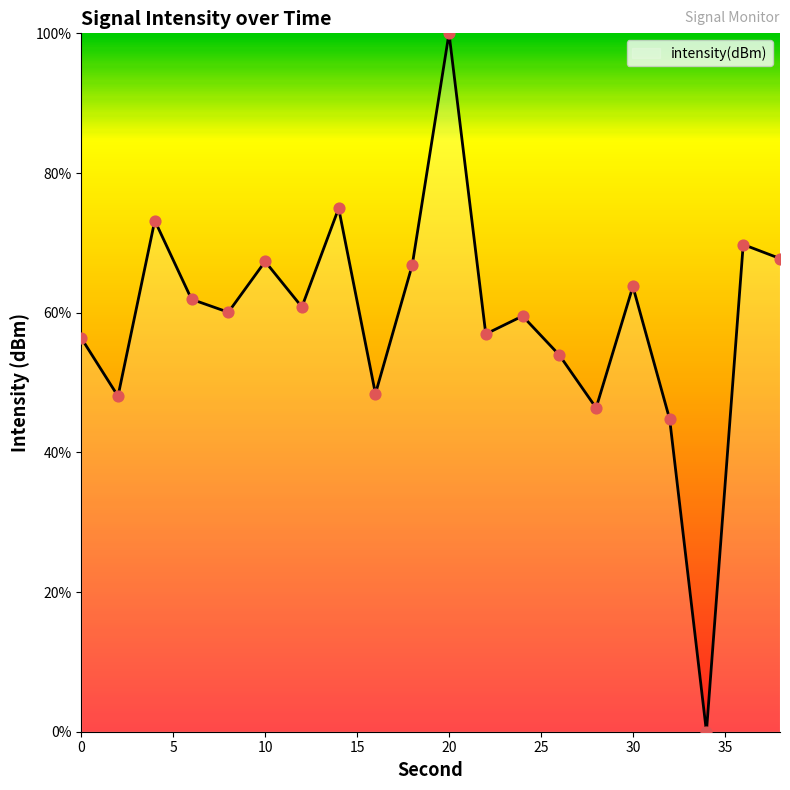

What is the difference between the maximum and minimum values?

100.0